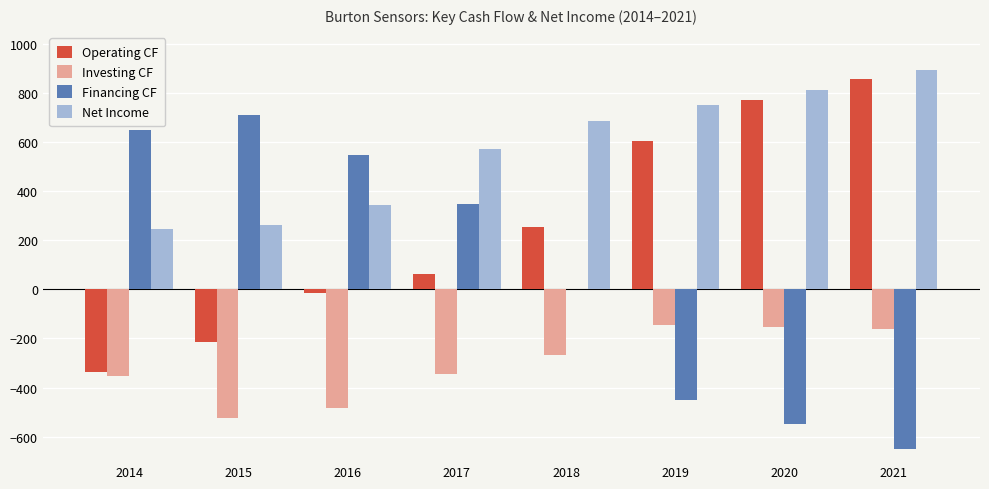

At which category does the chart reach its peak across all series?

2021